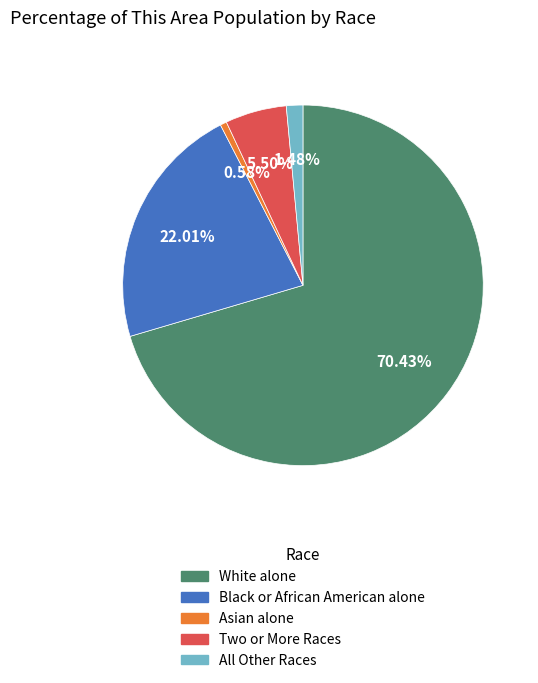

Count the number of slices in the pie.

5